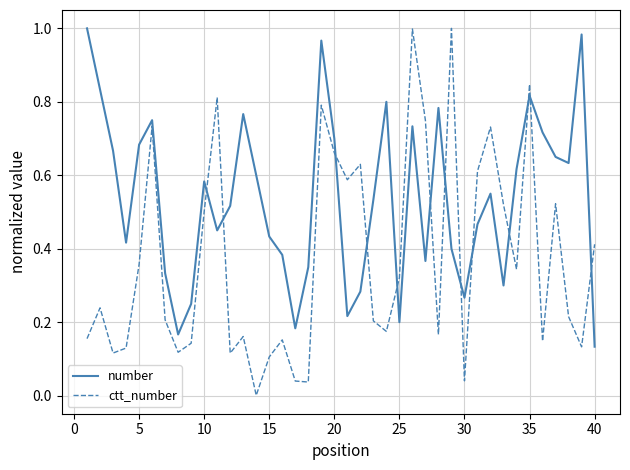

List the series in order of their overall mean, lowest first.

ctt_number, number